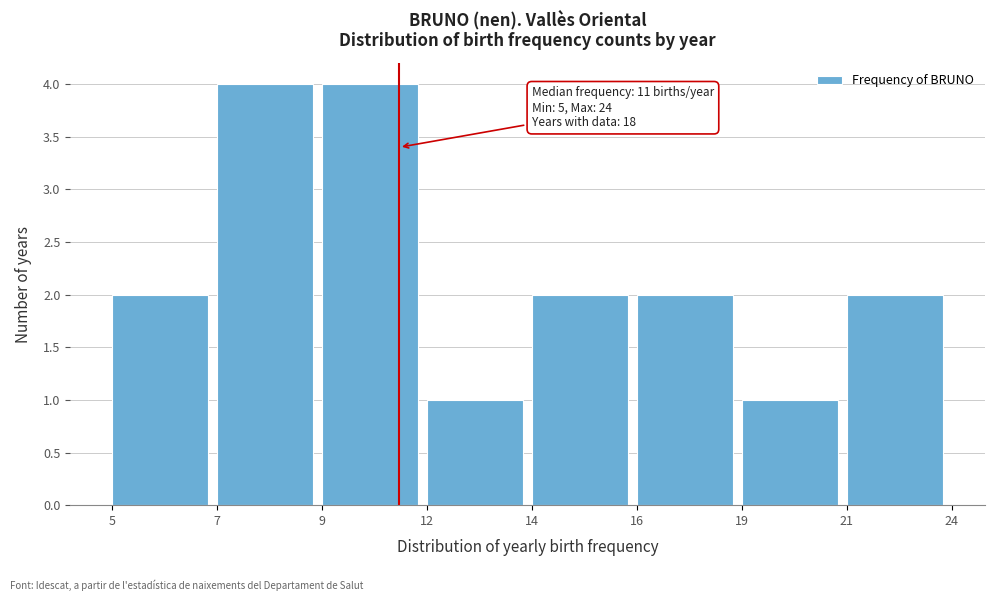

Reading left to right, transcribe all the data shown in this chart.

5=2	7=4	9=4	12=1	14=2	16=2	19=1	21=2